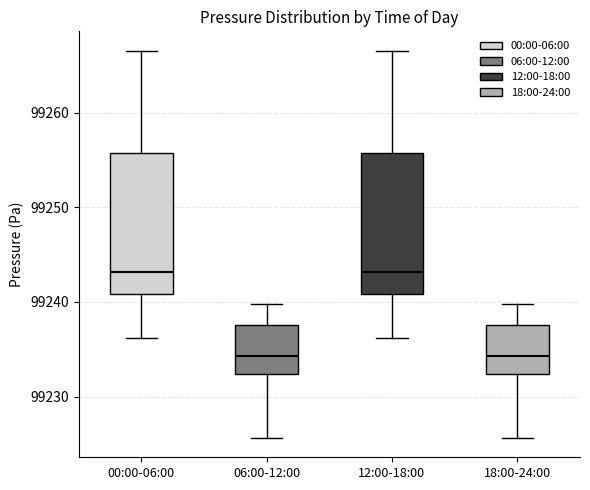

Reading left to right, transcribe this box plot: for each box, give where its median line is, the range the box spans, and where its two whiskers end, as read against the y-axis. The values are not printed on the chart, so give them approximately, as read against the axis.

00:00-06:00: median 99243, box 99241 to 99256, whiskers 99236 to 99267
06:00-12:00: median 99234, box 99232 to 99238, whiskers 99226 to 99240
12:00-18:00: median 99243, box 99241 to 99256, whiskers 99236 to 99267
18:00-24:00: median 99234, box 99232 to 99238, whiskers 99226 to 99240